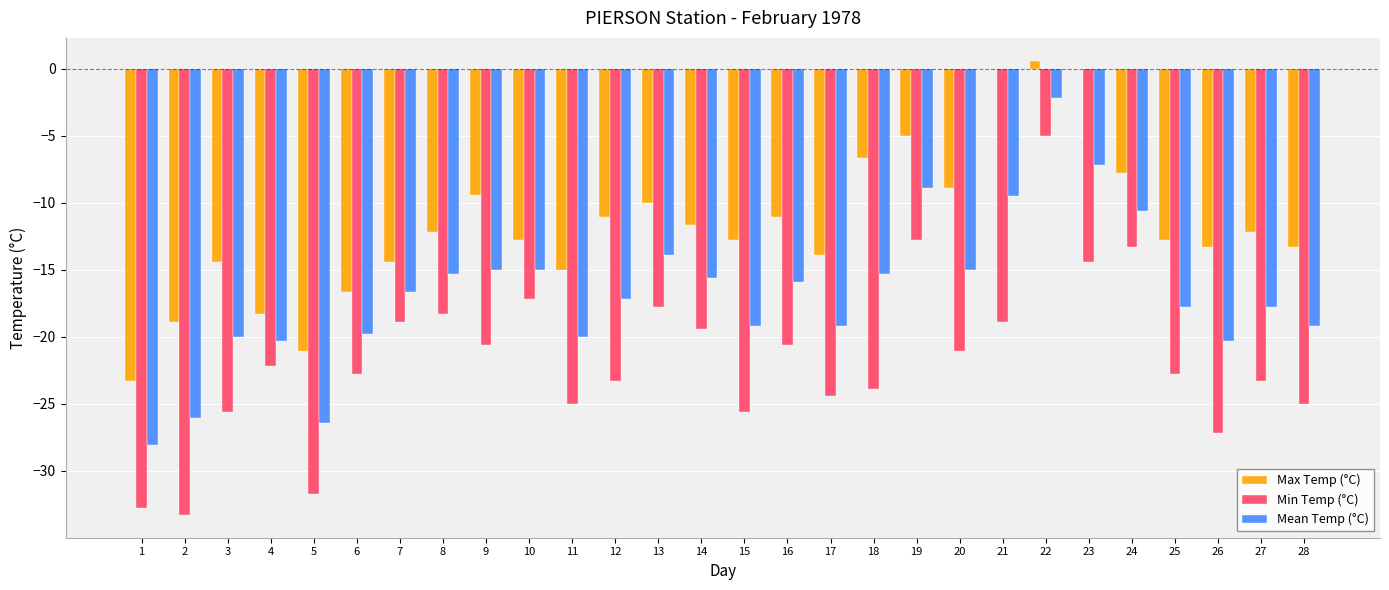

At which category is the sum across all series the highest?

22